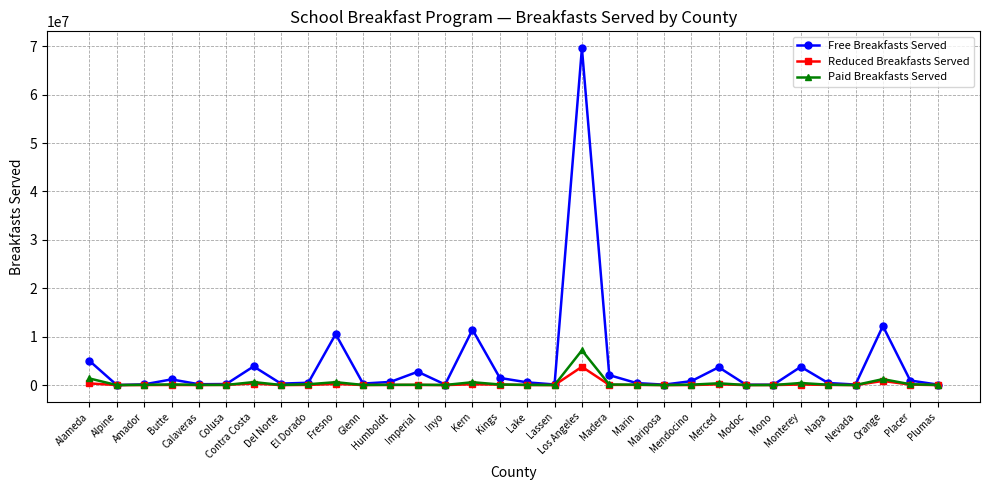

Does the chart have visible grid lines?

Yes